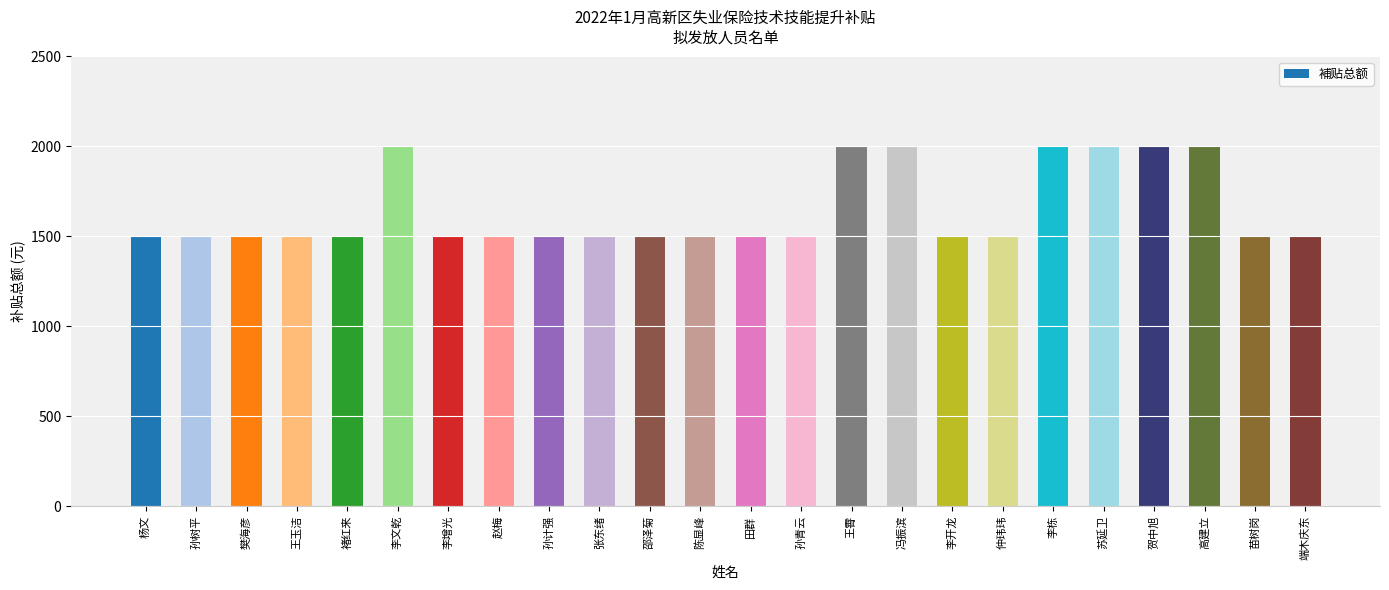

What is the approximate value at 李文乾?

2000